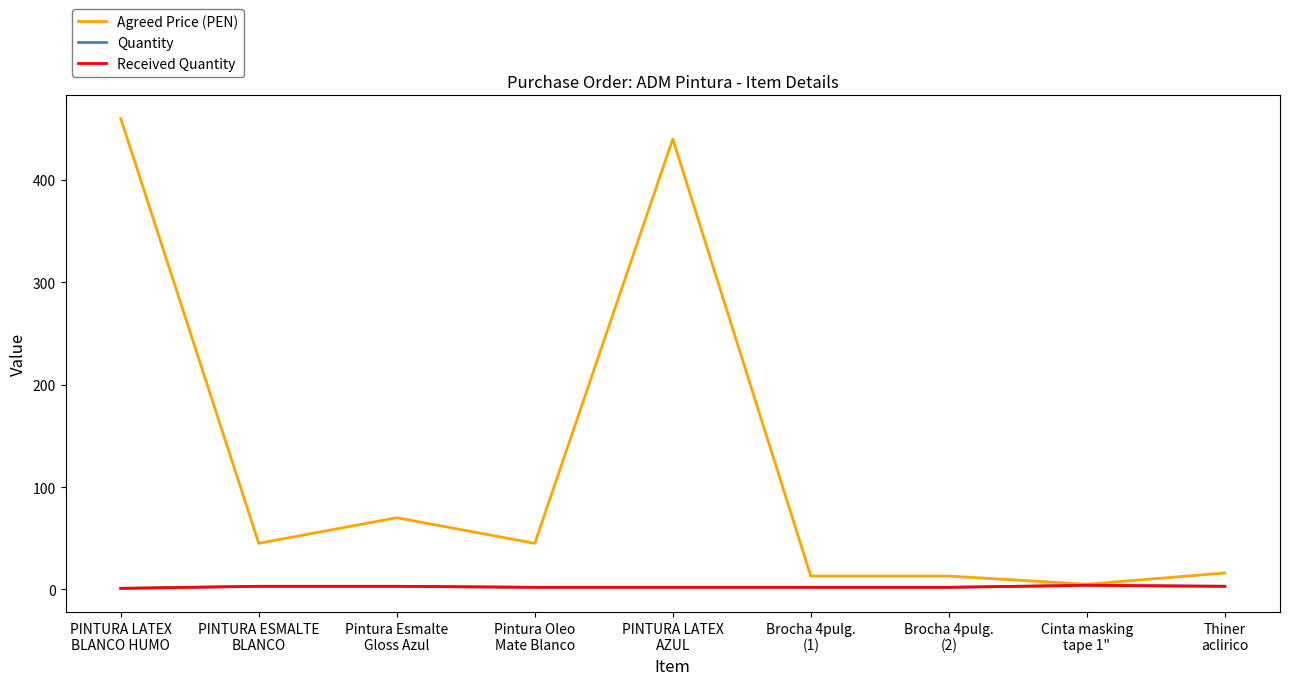

At how many categories does at least one series exceed 10?

8